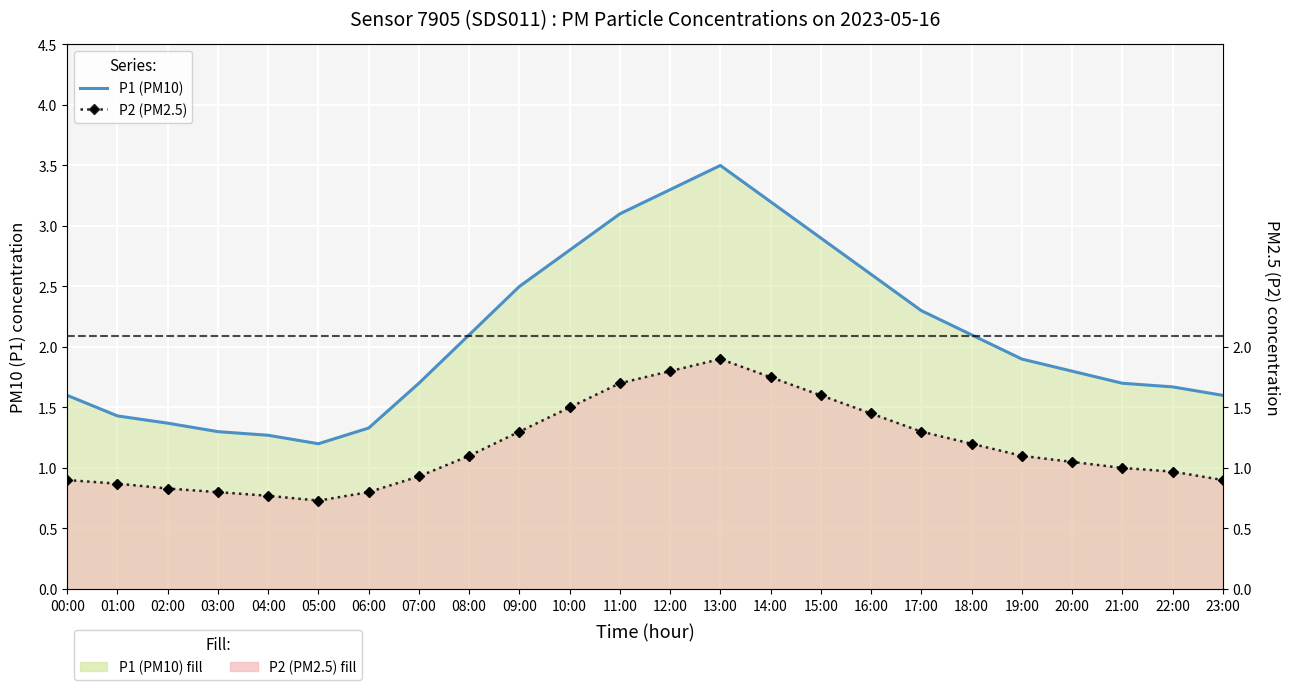

At which category does P1 (PM10) reach its first local peak?

13:00